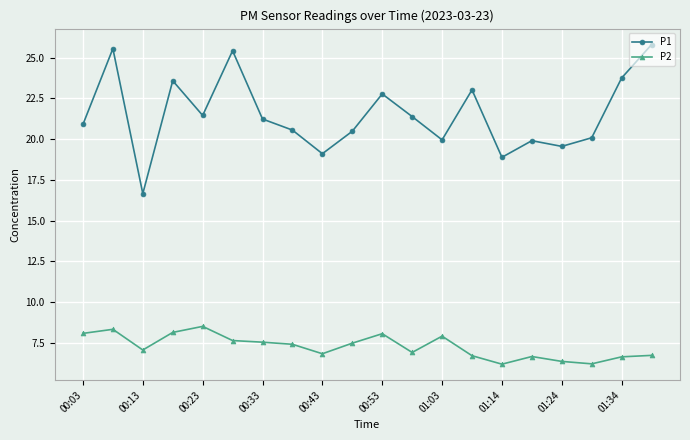

List the series in order of their peak value, highest first.

P1, P2